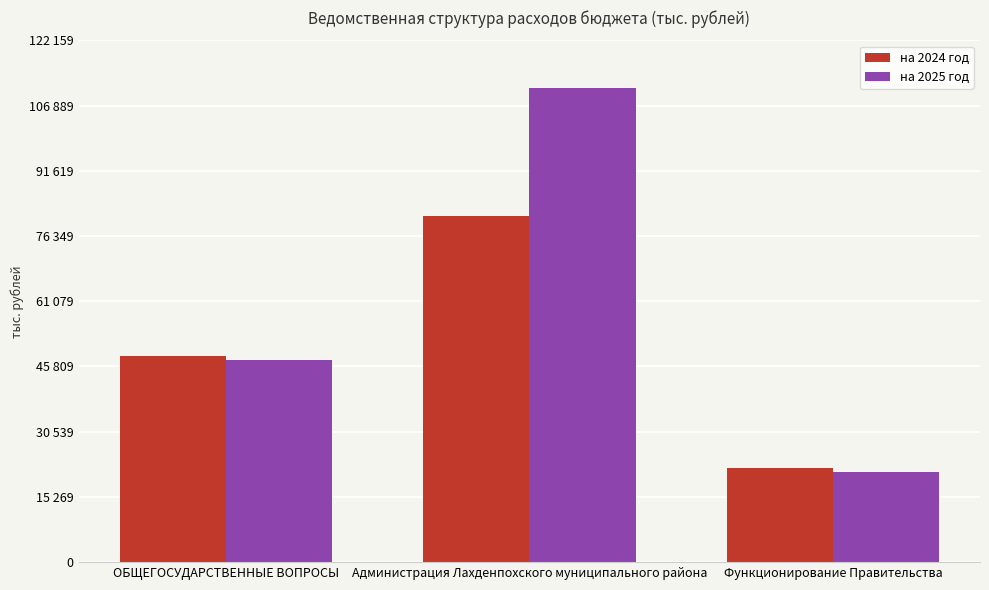

At which label does на 2025 год reach its peak?

Администрация Лахденпохского муниципального района